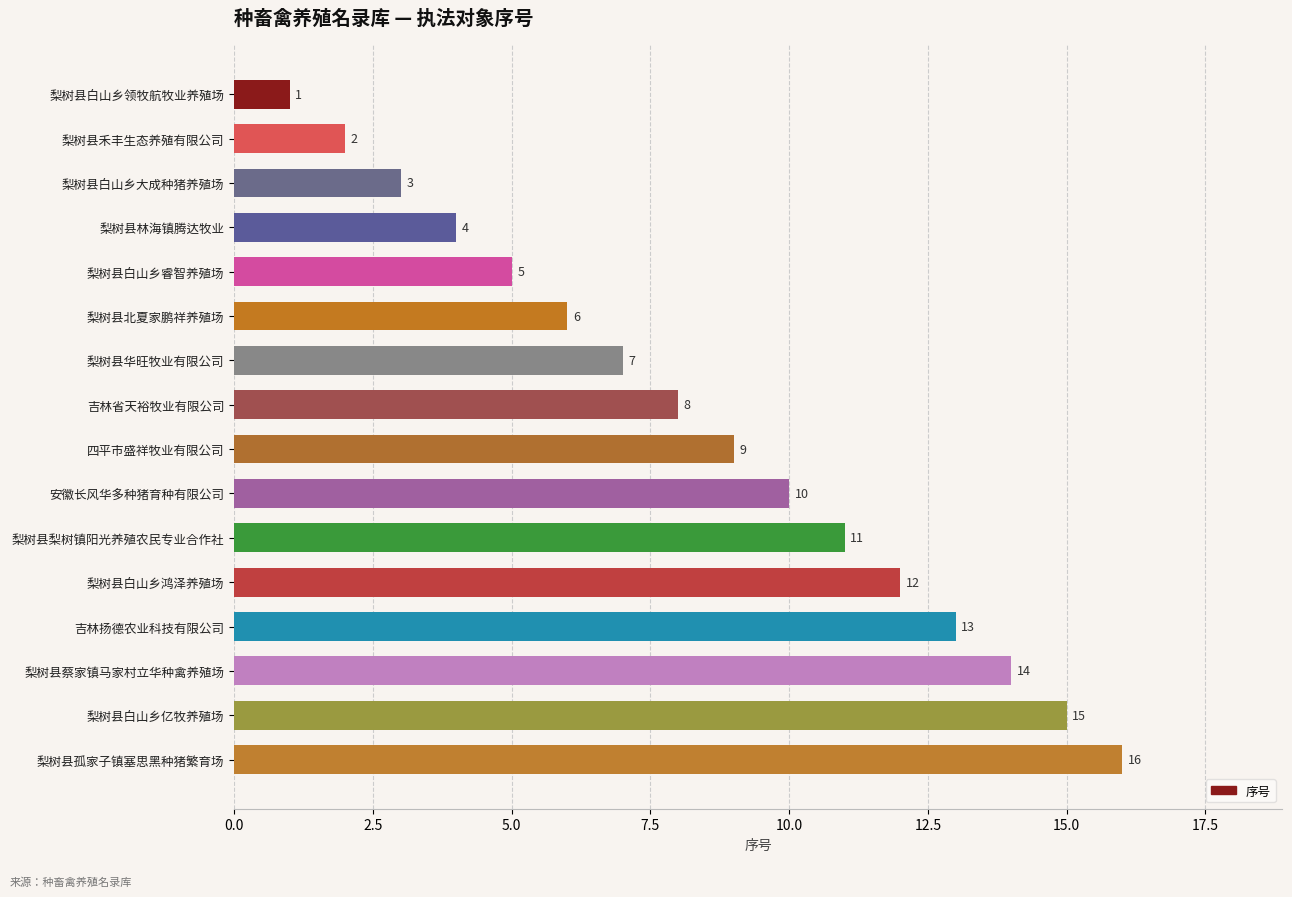

What is the change in value from 梨树县白山乡亿牧养殖场 to 梨树县禾丰生态养殖有限公司?

-13